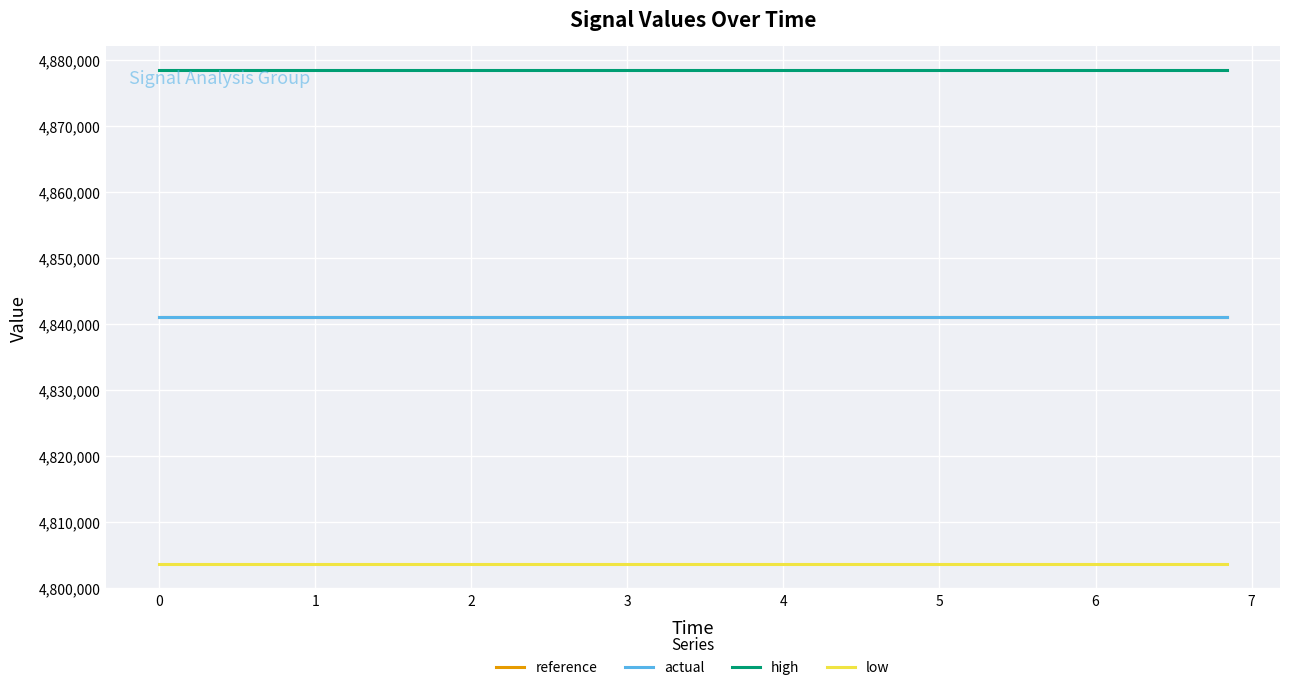

What is the maximum value shown in the chart?

4878404.7